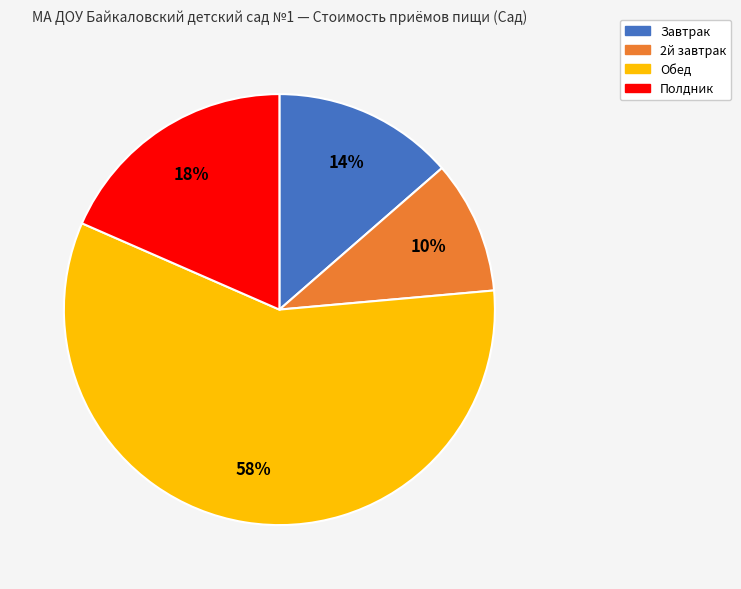

Is the sum of Полдник and Обед greater than half?

Yes